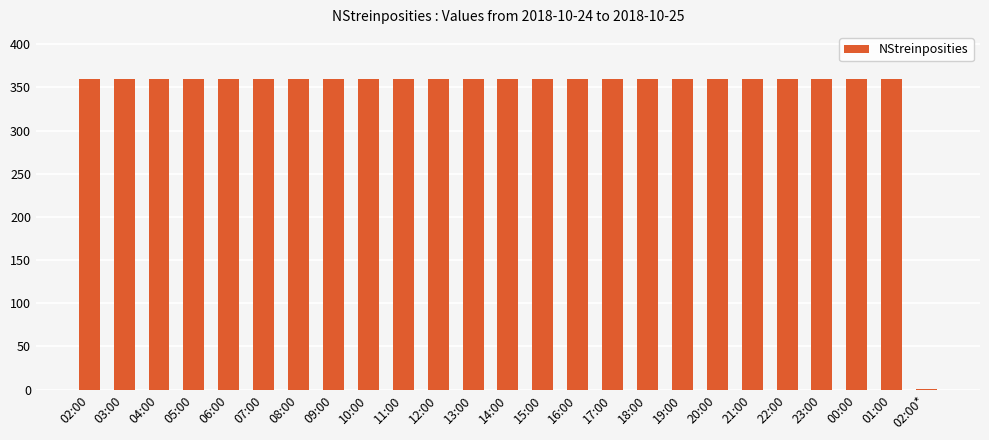

Approximately how many times larger is the value at 21:00 compared to 20:00?

1.0